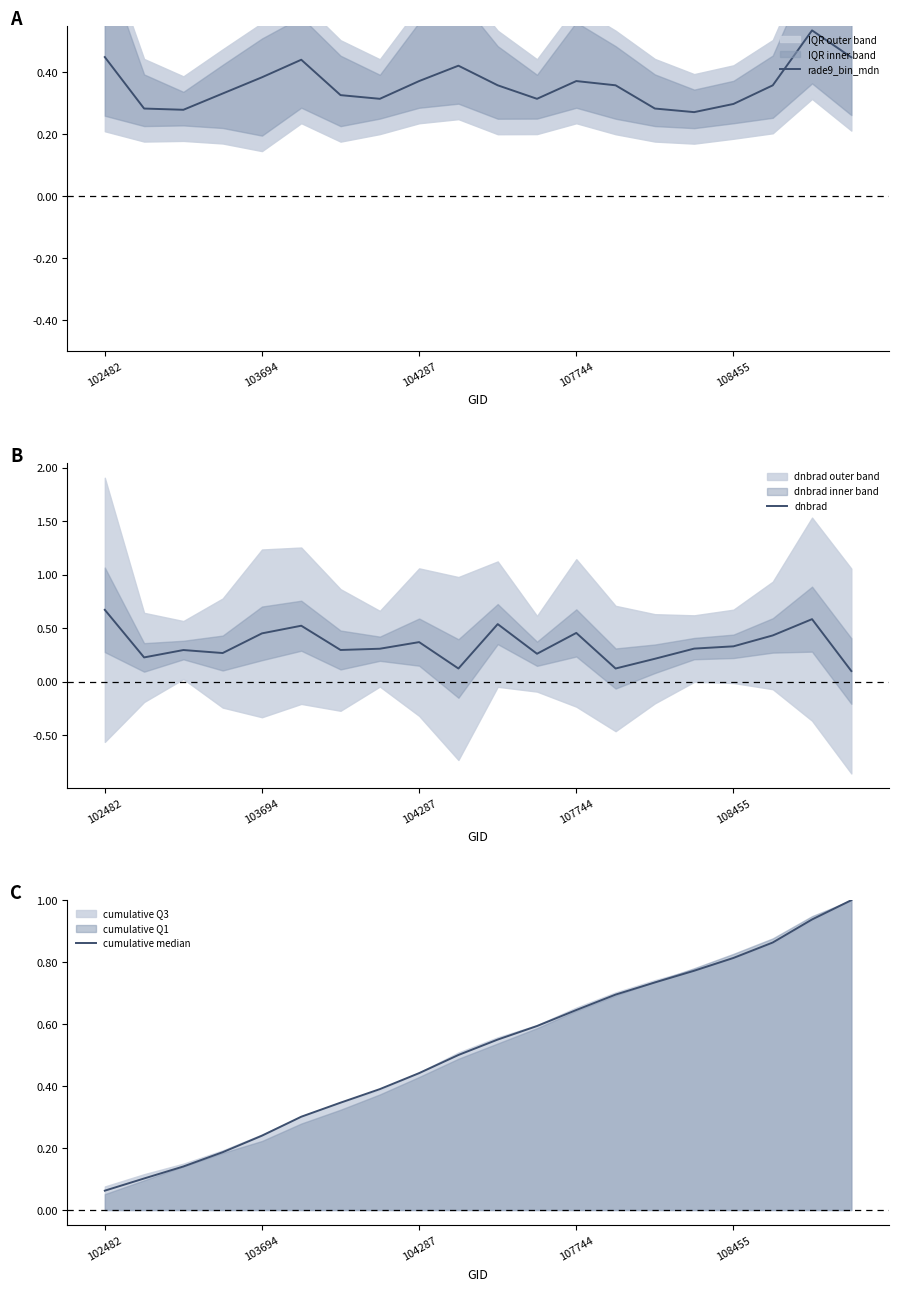

Is it true that cumulative median equals 0.2 at 104287?

False